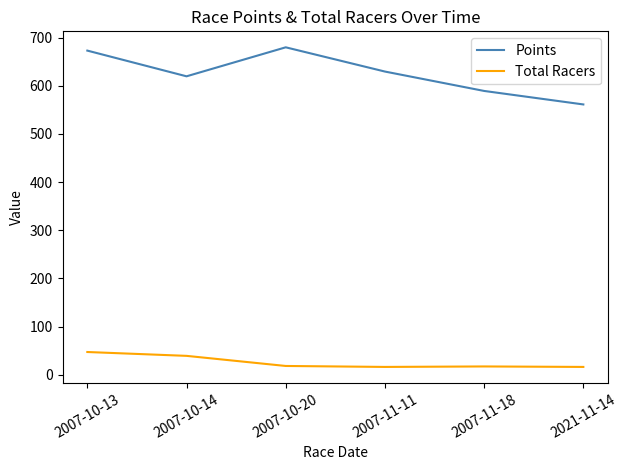

At which category does Points reach its first local peak?

2007-10-20